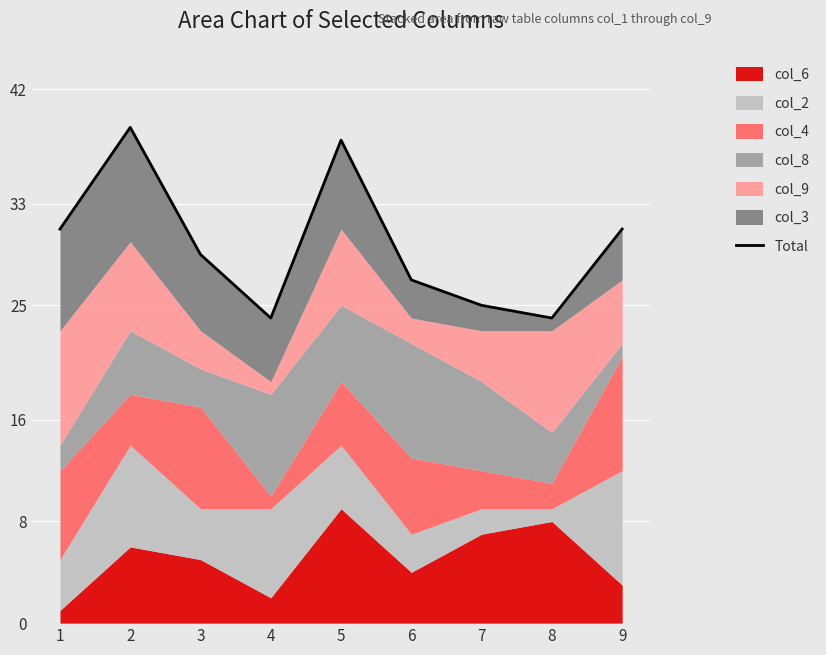

Is it true that the value at 8 is 13?

False